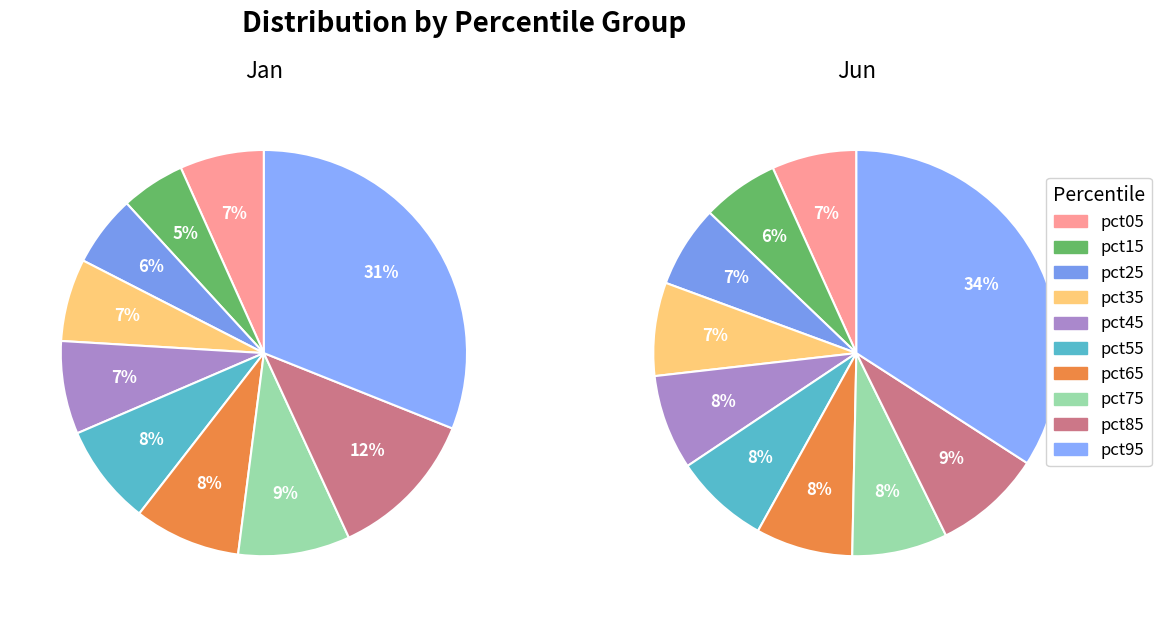

Combined, what portion of the pie is pct45 and pct55?

15.4%